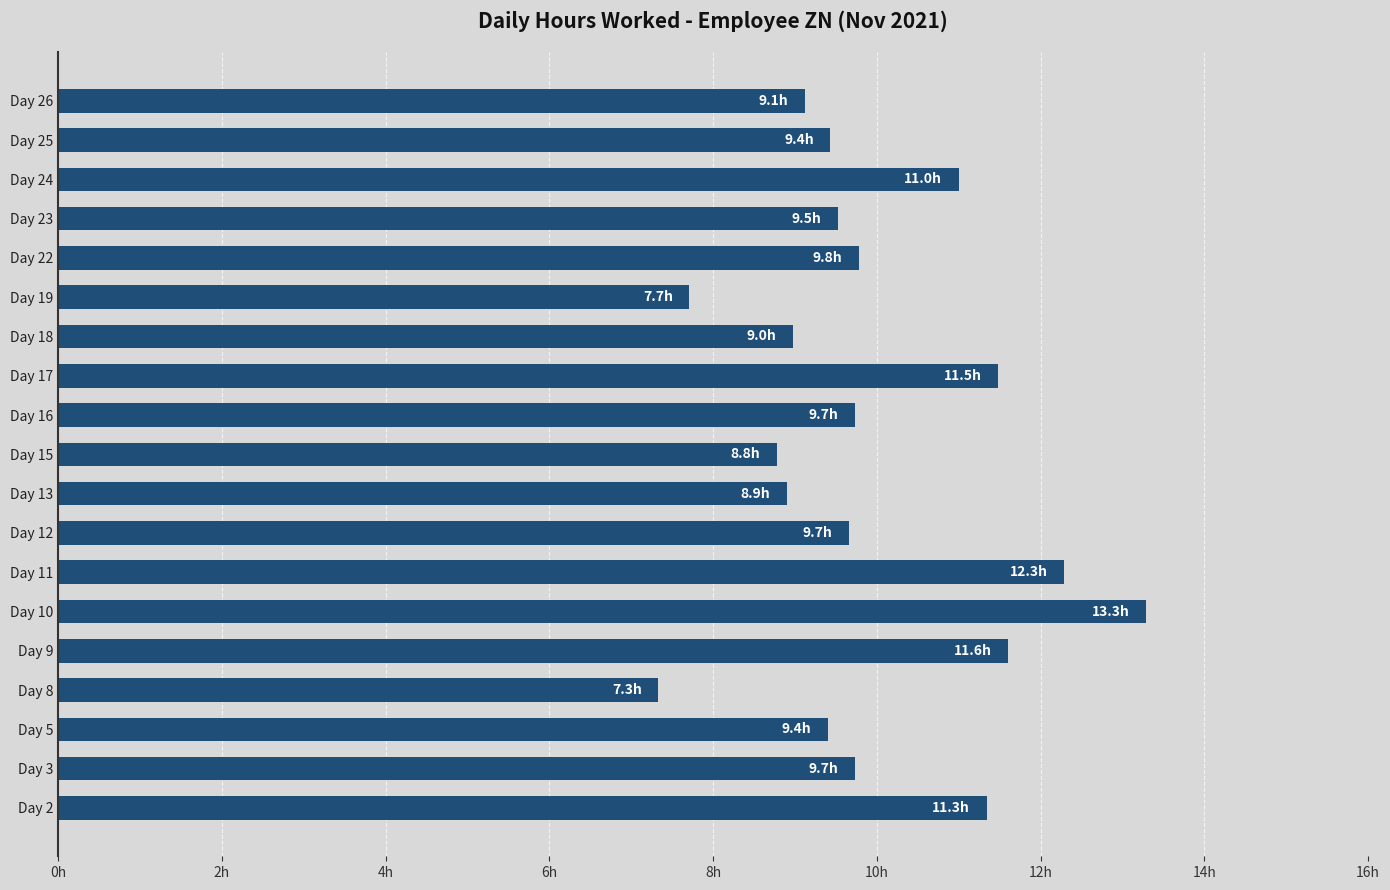

Are the bars horizontal?

Yes